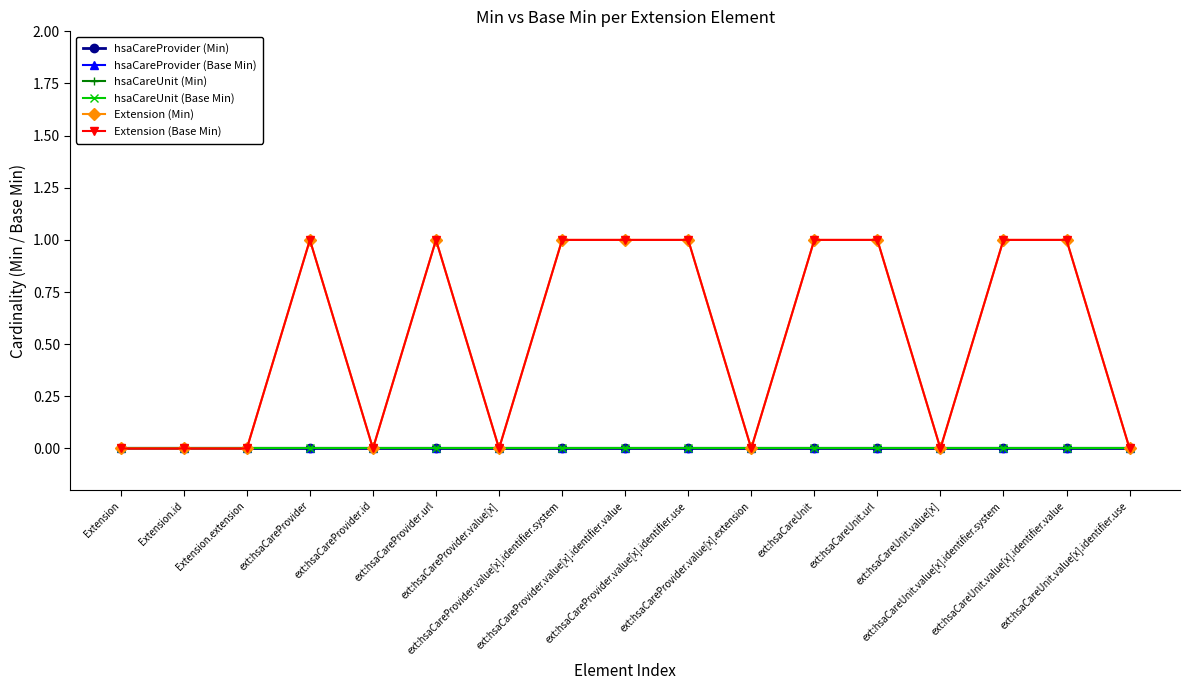

True or false: Extension (Base Min) and Extension (Min) intersect in this chart.

False